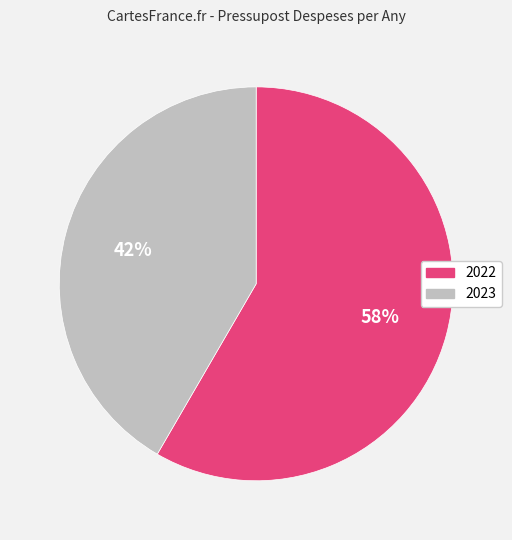

To the nearest percent, what is the combined percentage of 2023 and 2022?

100%